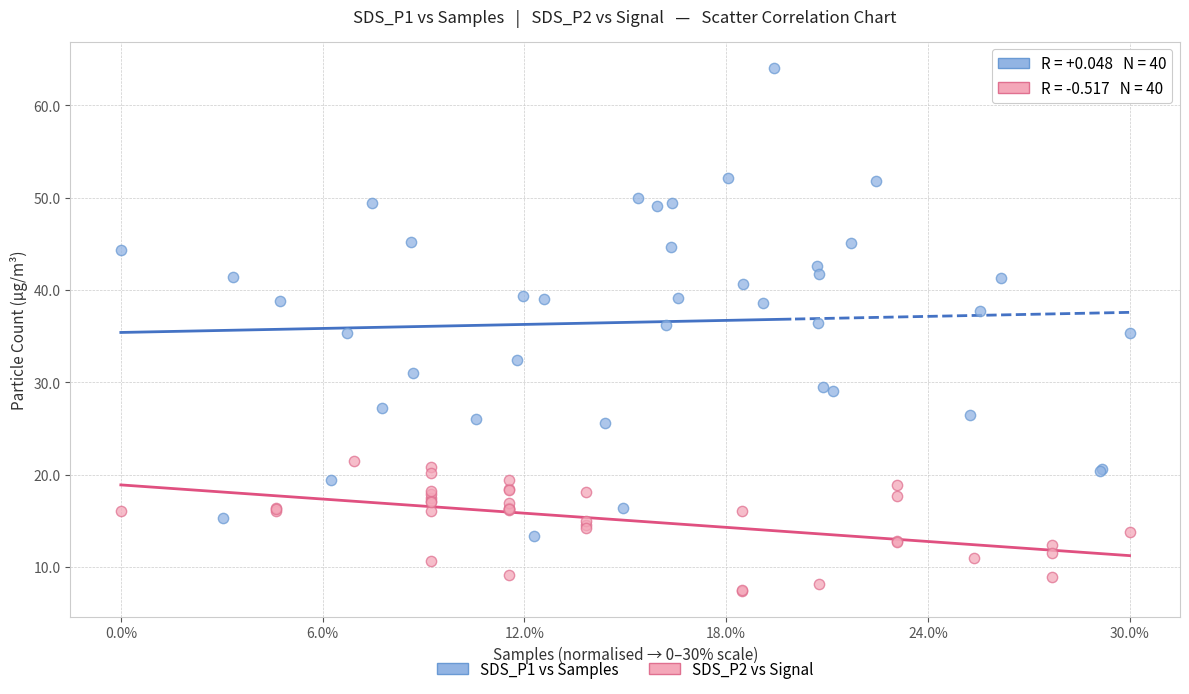

Which series reaches the maximum Y coordinate?

SDS_P1 vs Samples